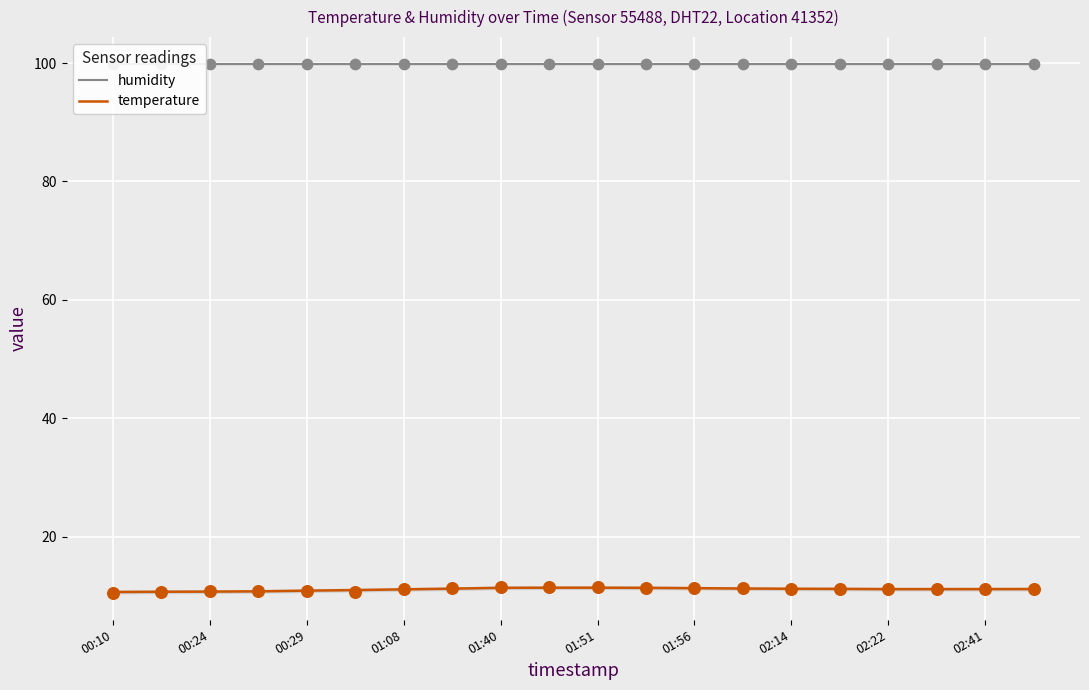

Which series has the widest spread of Y values?

temperature